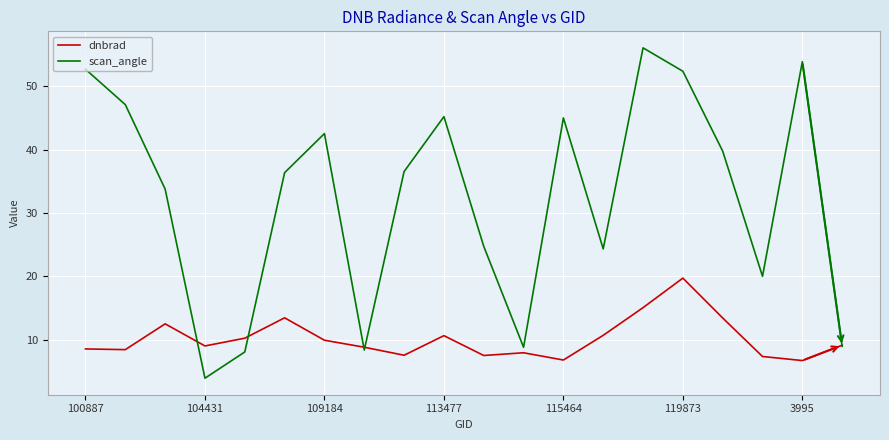

What is the maximum value for scan_angle?

56.0